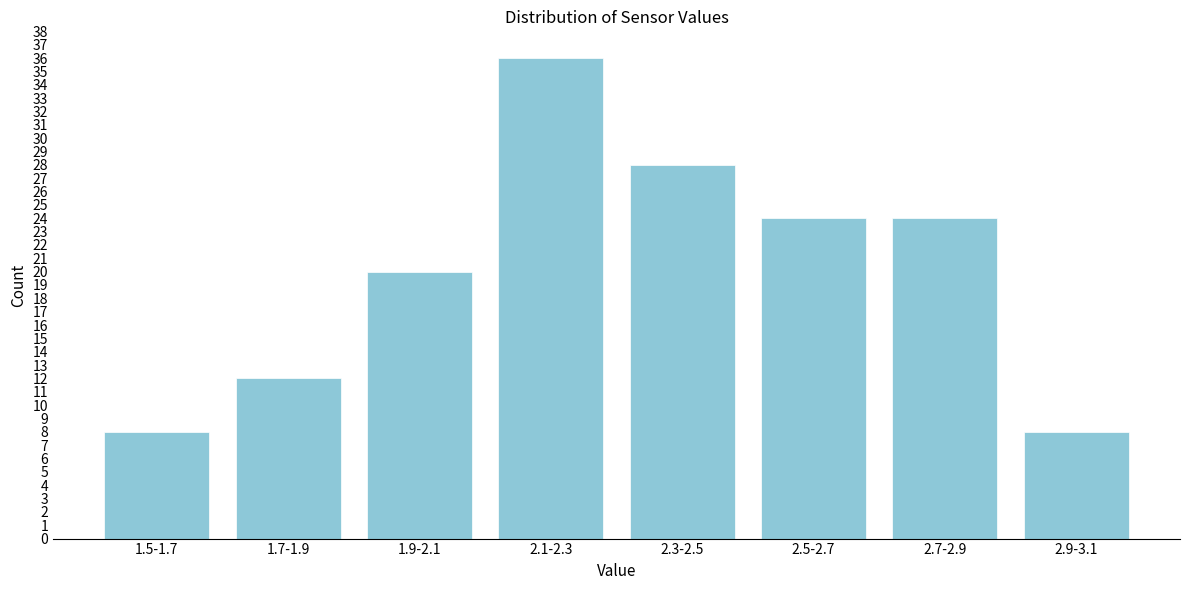

Reading right to left, what are all the values shown in this chart?

8	24	24	28	36	20	12	8